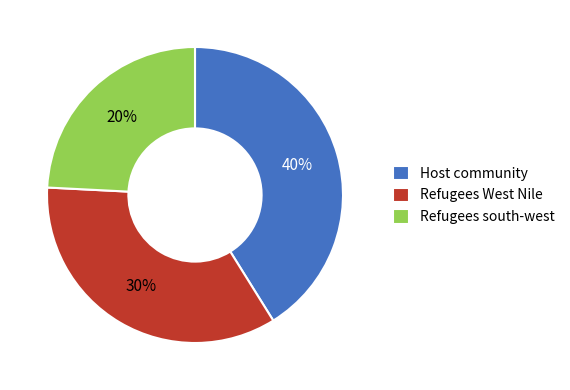

Is there a majority slice in this chart?

No